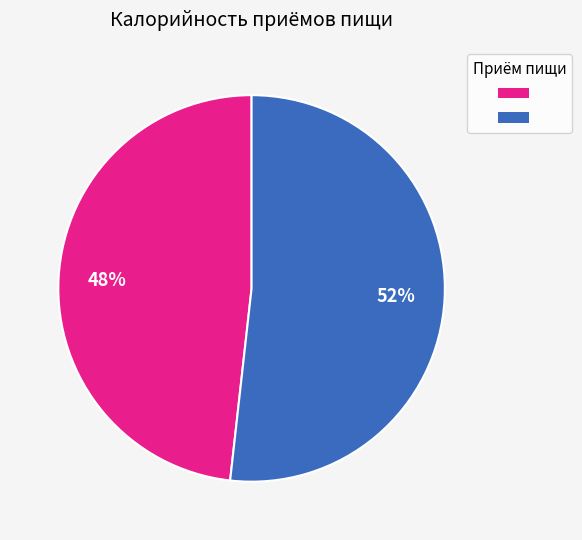

Is there a majority slice in this chart?

Yes